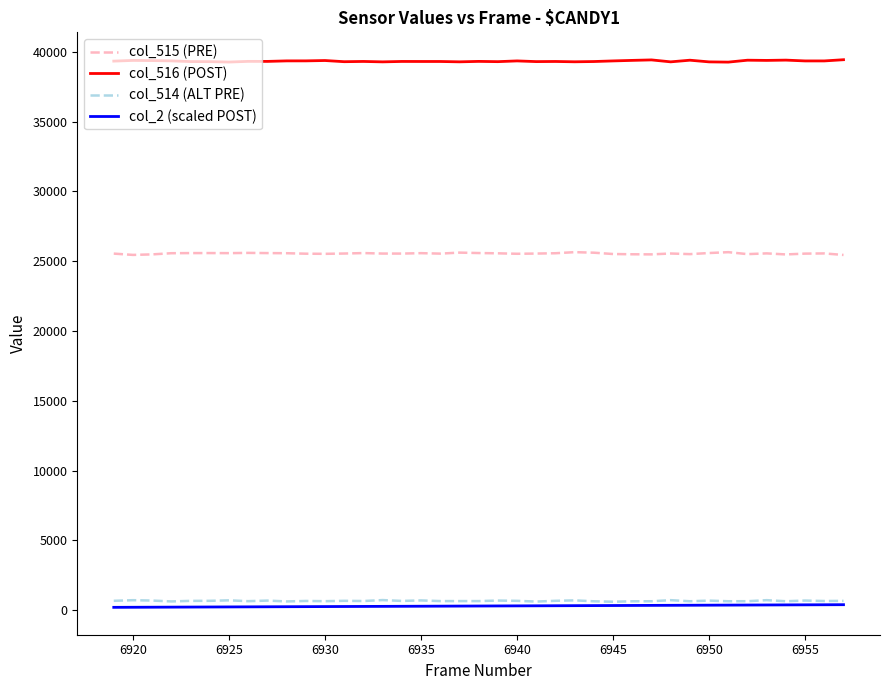

Which series has the largest total across all categories?

col_516 (POST)